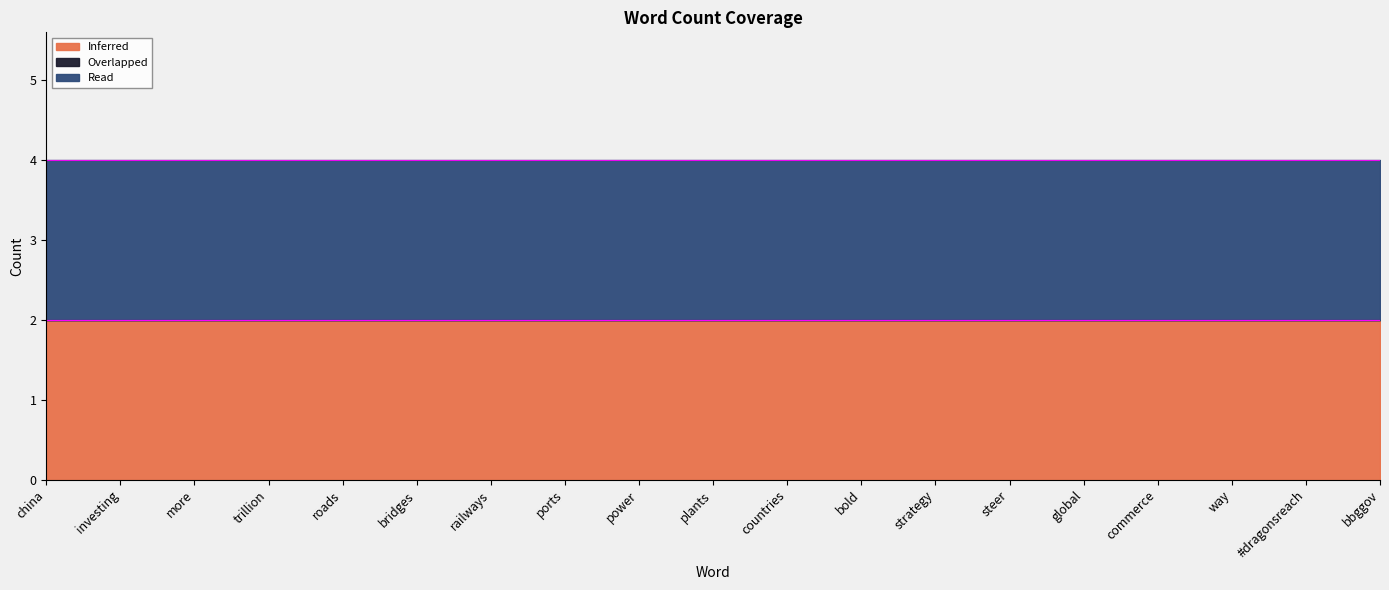

Reading left to right, what are all the values shown in this chart?

Inferred: china=2	investing=2	more=2	trillion=2	roads=2	bridges=2	railways=2	ports=2	power=2	plants=2	countries=2	bold=2	strategy=2	steer=2	global=2	commerce=2	way=2	#dragonsreach=2	bbggov=2
Overlapped: china=0	investing=0	more=0	trillion=0	roads=0	bridges=0	railways=0	ports=0	power=0	plants=0	countries=0	bold=0	strategy=0	steer=0	global=0	commerce=0	way=0	#dragonsreach=0	bbggov=0
Read: china=2	investing=2	more=2	trillion=2	roads=2	bridges=2	railways=2	ports=2	power=2	plants=2	countries=2	bold=2	strategy=2	steer=2	global=2	commerce=2	way=2	#dragonsreach=2	bbggov=2